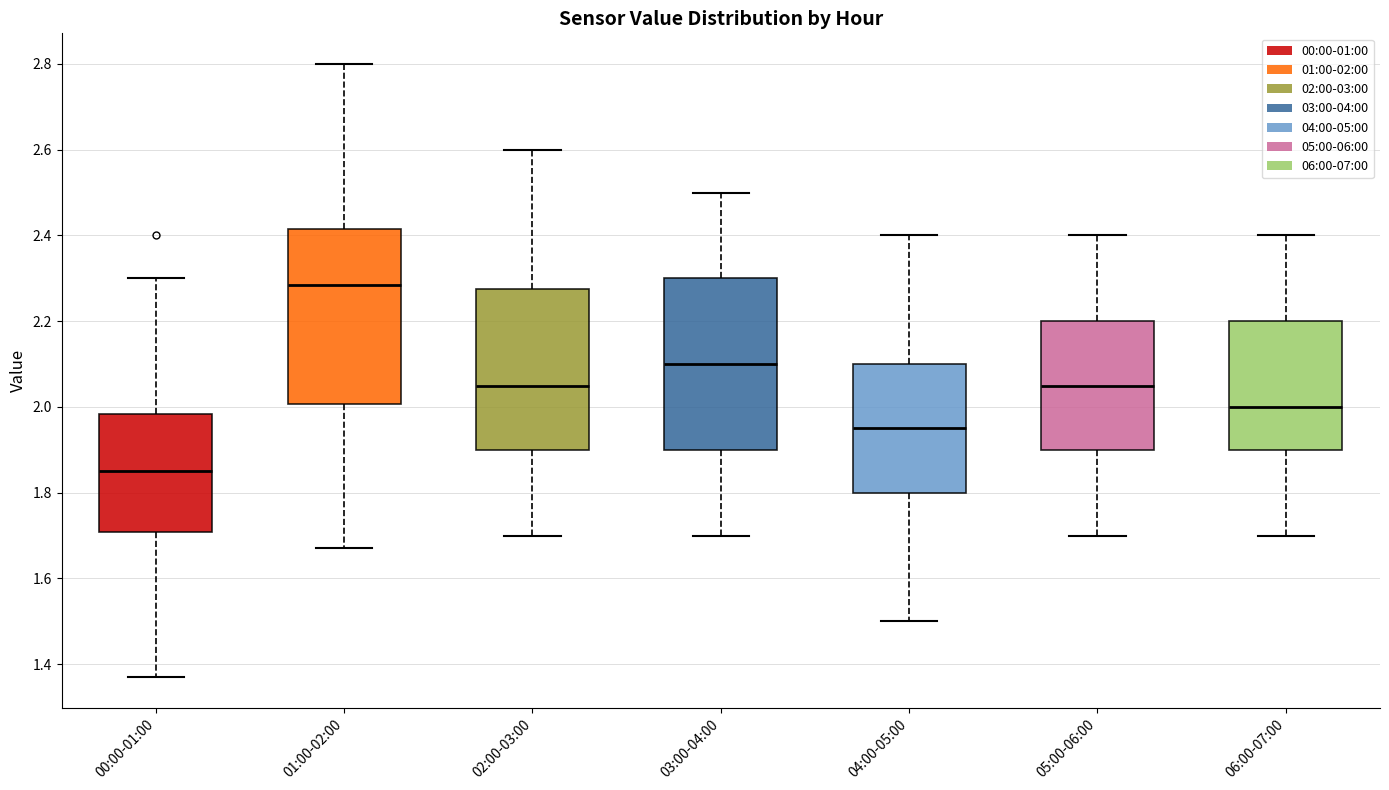

Reading left to right, read every box against the y-axis: the position of its median line, the range the box covers, and the ends of its whiskers. The values are not printed on the chart, so give them approximately, as read against the axis.

00:00-01:00: median 1.86, box 1.70 to 1.98, whiskers 1.38 to 2.30
01:00-02:00: median 2.28, box 2.00 to 2.42, whiskers 1.68 to 2.80
02:00-03:00: median 2.06, box 1.90 to 2.28, whiskers 1.70 to 2.60
03:00-04:00: median 2.10, box 1.90 to 2.30, whiskers 1.70 to 2.50
04:00-05:00: median 1.96, box 1.80 to 2.10, whiskers 1.50 to 2.40
05:00-06:00: median 2.06, box 1.90 to 2.20, whiskers 1.70 to 2.40
06:00-07:00: median 2.00, box 1.90 to 2.20, whiskers 1.70 to 2.40